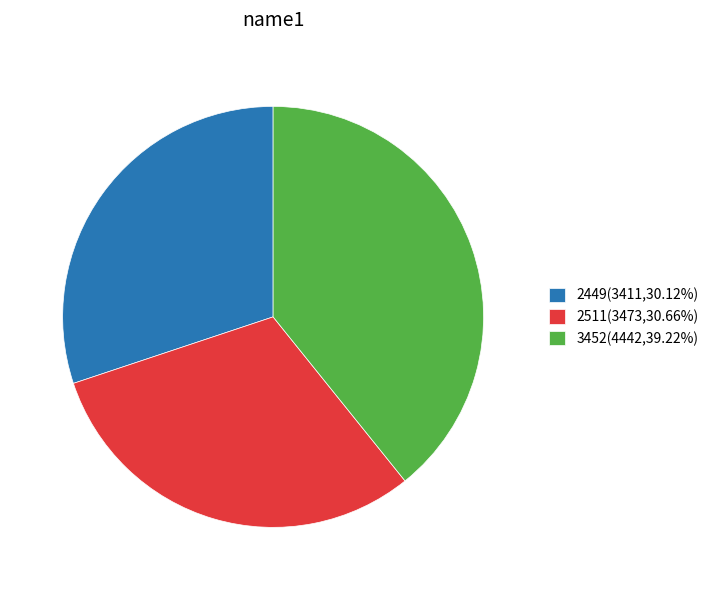

What is the ratio of the value at 3452(4442,39.22%) to the value at 2449(3411,30.12%)?

1.3